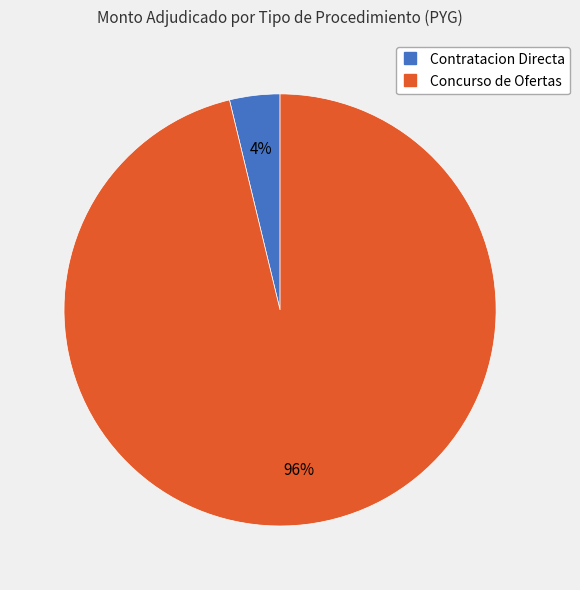

How many slices are in this pie chart?

2